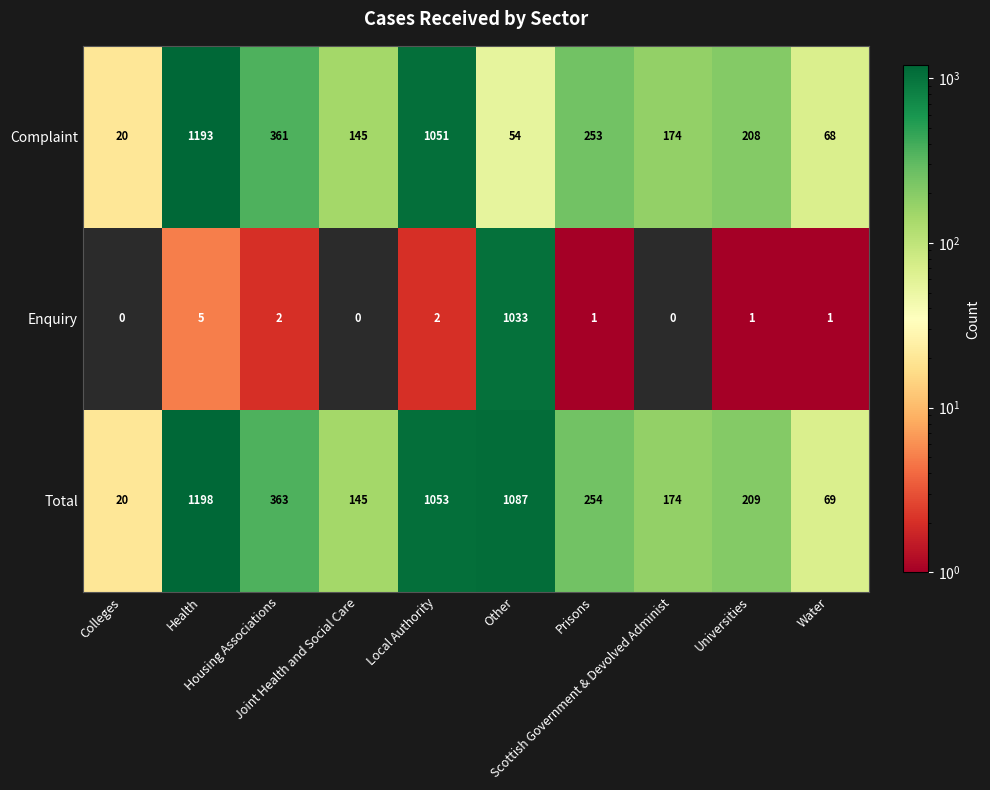

What is the highest value of the Enquiry series?

1033